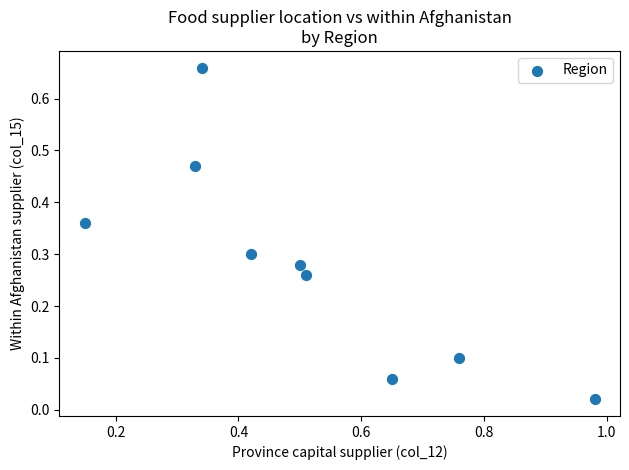

What is the range of X values (max minus min)?

0.8